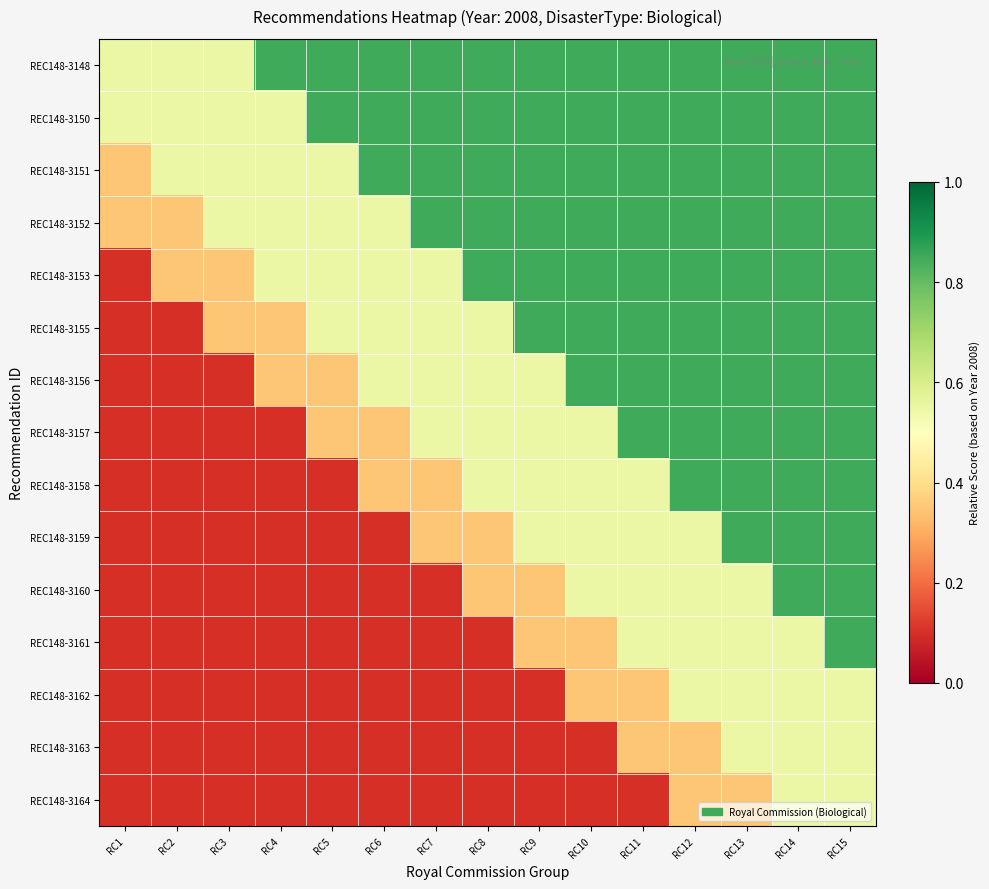

Reading left to right, what are all the values shown in this chart?

REC148-3148: RC1=0.6	RC2=0.6	RC3=0.6	RC4=0.8	RC5=0.8	RC6=0.8	RC7=0.8	RC8=0.8	RC9=0.8	RC10=0.8	RC11=0.8	RC12=0.8	RC13=0.8	RC14=0.8	RC15=0.8
REC148-3150: RC1=0.6	RC2=0.6	RC3=0.6	RC4=0.6	RC5=0.8	RC6=0.8	RC7=0.8	RC8=0.8	RC9=0.8	RC10=0.8	RC11=0.8	RC12=0.8	RC13=0.8	RC14=0.8	RC15=0.8
REC148-3151: RC1=0.3	RC2=0.6	RC3=0.6	RC4=0.6	RC5=0.6	RC6=0.8	RC7=0.8	RC8=0.8	RC9=0.8	RC10=0.8	RC11=0.8	RC12=0.8	RC13=0.8	RC14=0.8	RC15=0.8
REC148-3152: RC1=0.3	RC2=0.3	RC3=0.6	RC4=0.6	RC5=0.6	RC6=0.6	RC7=0.8	RC8=0.8	RC9=0.8	RC10=0.8	RC11=0.8	RC12=0.8	RC13=0.8	RC14=0.8	RC15=0.8
REC148-3153: RC1=0.1	RC2=0.3	RC3=0.3	RC4=0.6	RC5=0.6	RC6=0.6	RC7=0.6	RC8=0.8	RC9=0.8	RC10=0.8	RC11=0.8	RC12=0.8	RC13=0.8	RC14=0.8	RC15=0.8
REC148-3155: RC1=0.1	RC2=0.1	RC3=0.3	RC4=0.3	RC5=0.6	RC6=0.6	RC7=0.6	RC8=0.6	RC9=0.8	RC10=0.8	RC11=0.8	RC12=0.8	RC13=0.8	RC14=0.8	RC15=0.8
REC148-3156: RC1=0.1	RC2=0.1	RC3=0.1	RC4=0.3	RC5=0.3	RC6=0.6	RC7=0.6	RC8=0.6	RC9=0.6	RC10=0.8	RC11=0.8	RC12=0.8	RC13=0.8	RC14=0.8	RC15=0.8
REC148-3157: RC1=0.1	RC2=0.1	RC3=0.1	RC4=0.1	RC5=0.3	RC6=0.3	RC7=0.6	RC8=0.6	RC9=0.6	RC10=0.6	RC11=0.8	RC12=0.8	RC13=0.8	RC14=0.8	RC15=0.8
REC148-3158: RC1=0.1	RC2=0.1	RC3=0.1	RC4=0.1	RC5=0.1	RC6=0.3	RC7=0.3	RC8=0.6	RC9=0.6	RC10=0.6	RC11=0.6	RC12=0.8	RC13=0.8	RC14=0.8	RC15=0.8
REC148-3159: RC1=0.1	RC2=0.1	RC3=0.1	RC4=0.1	RC5=0.1	RC6=0.1	RC7=0.3	RC8=0.3	RC9=0.6	RC10=0.6	RC11=0.6	RC12=0.6	RC13=0.8	RC14=0.8	RC15=0.8
REC148-3160: RC1=0.1	RC2=0.1	RC3=0.1	RC4=0.1	RC5=0.1	RC6=0.1	RC7=0.1	RC8=0.3	RC9=0.3	RC10=0.6	RC11=0.6	RC12=0.6	RC13=0.6	RC14=0.8	RC15=0.8
REC148-3161: RC1=0.1	RC2=0.1	RC3=0.1	RC4=0.1	RC5=0.1	RC6=0.1	RC7=0.1	RC8=0.1	RC9=0.3	RC10=0.3	RC11=0.6	RC12=0.6	RC13=0.6	RC14=0.6	RC15=0.8
REC148-3162: RC1=0.1	RC2=0.1	RC3=0.1	RC4=0.1	RC5=0.1	RC6=0.1	RC7=0.1	RC8=0.1	RC9=0.1	RC10=0.3	RC11=0.3	RC12=0.6	RC13=0.6	RC14=0.6	RC15=0.6
REC148-3163: RC1=0.1	RC2=0.1	RC3=0.1	RC4=0.1	RC5=0.1	RC6=0.1	RC7=0.1	RC8=0.1	RC9=0.1	RC10=0.1	RC11=0.3	RC12=0.3	RC13=0.6	RC14=0.6	RC15=0.6
REC148-3164: RC1=0.1	RC2=0.1	RC3=0.1	RC4=0.1	RC5=0.1	RC6=0.1	RC7=0.1	RC8=0.1	RC9=0.1	RC10=0.1	RC11=0.1	RC12=0.3	RC13=0.3	RC14=0.6	RC15=0.6